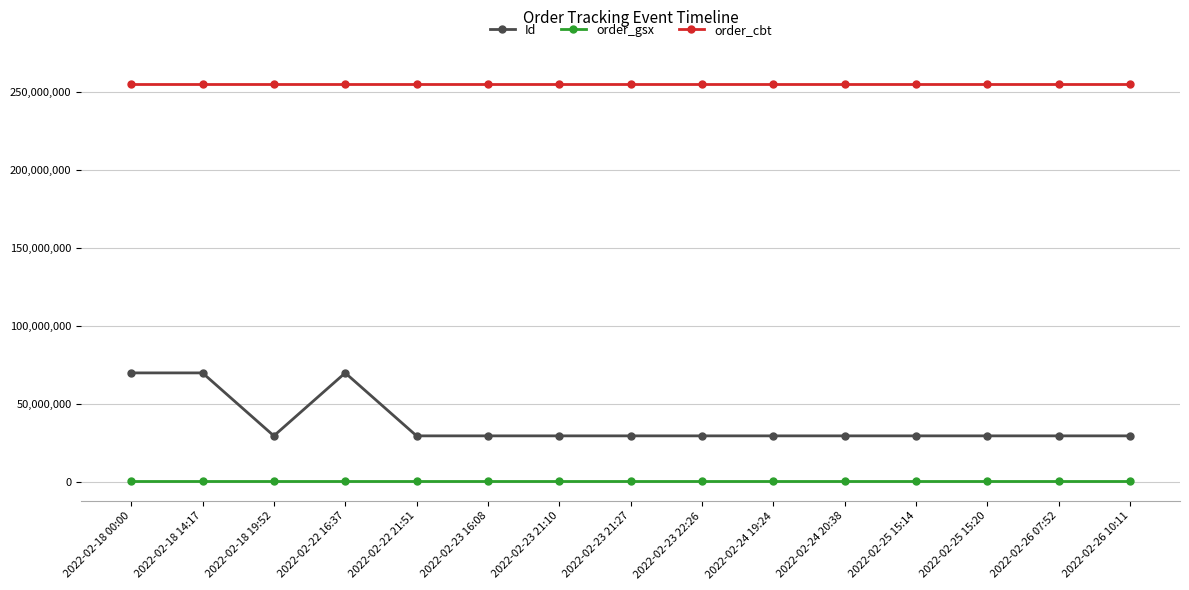

Does the chart have visible grid lines?

Yes